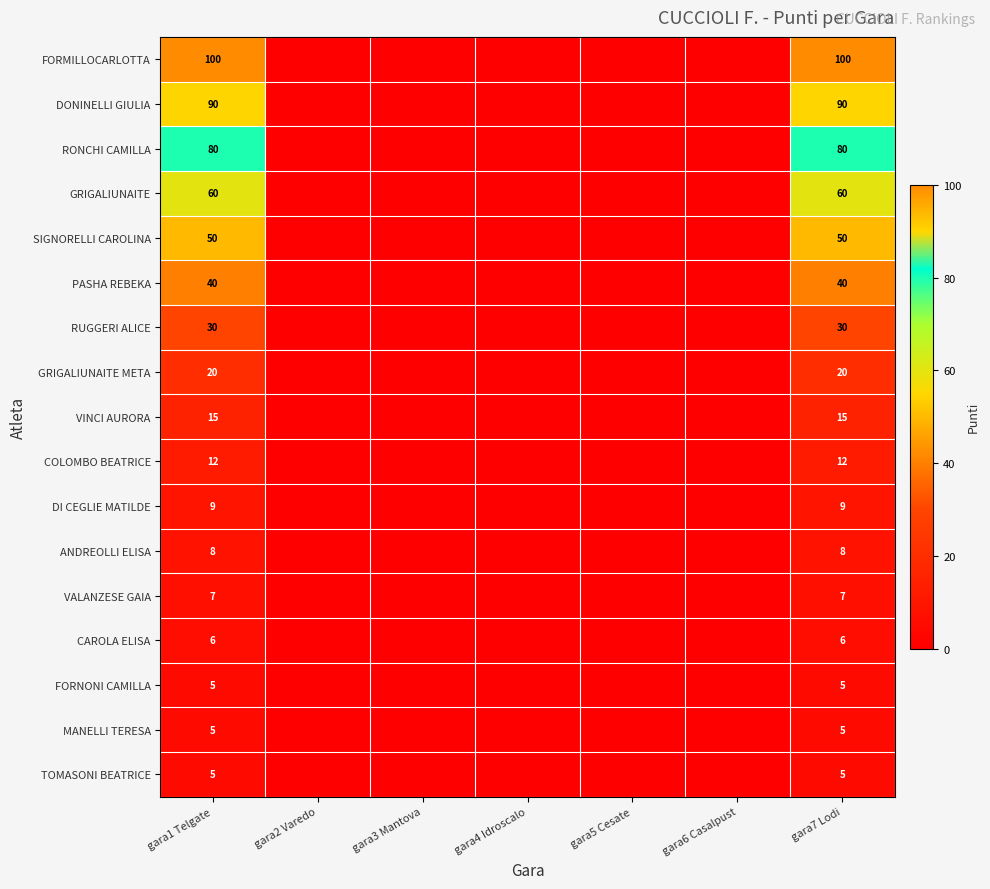

What is the total value across all series at gara1 Telgate?

542